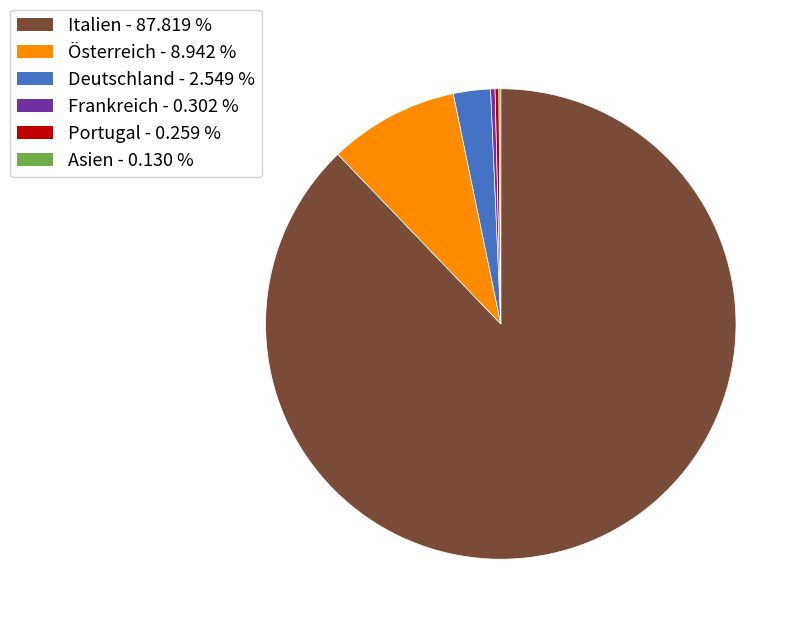

Is it true that Frankreich is 8% of the pie?

False